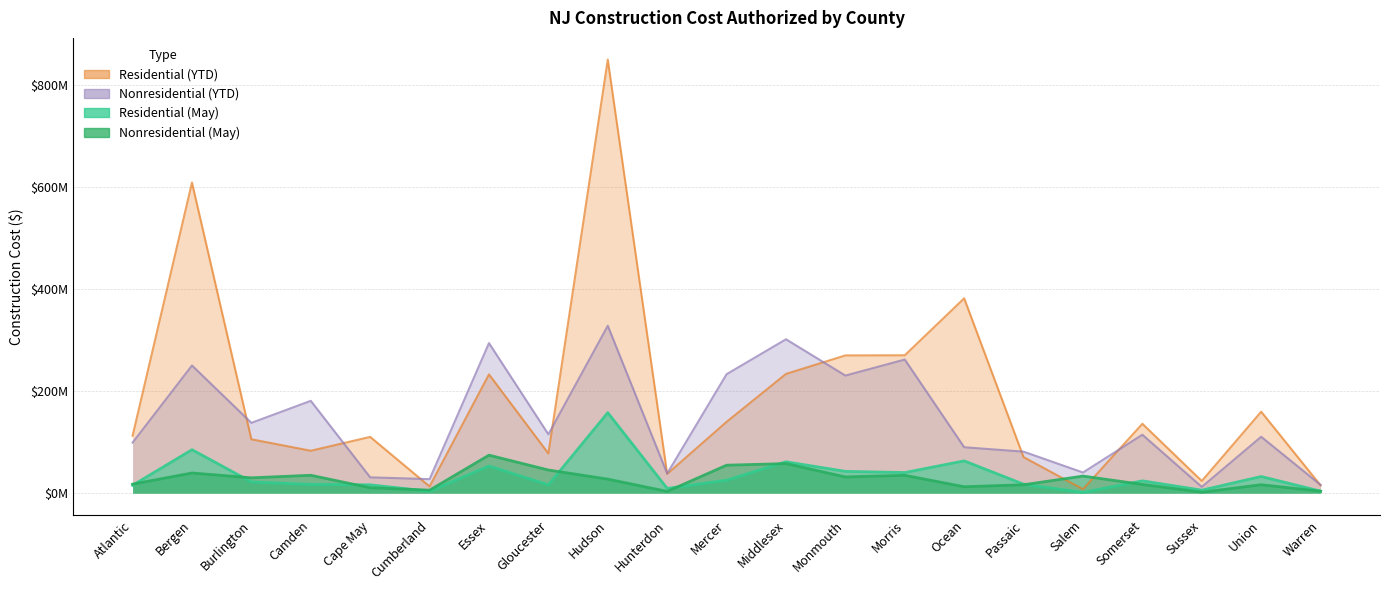

Read the Nonresidential (May) value at Warren.

3773932